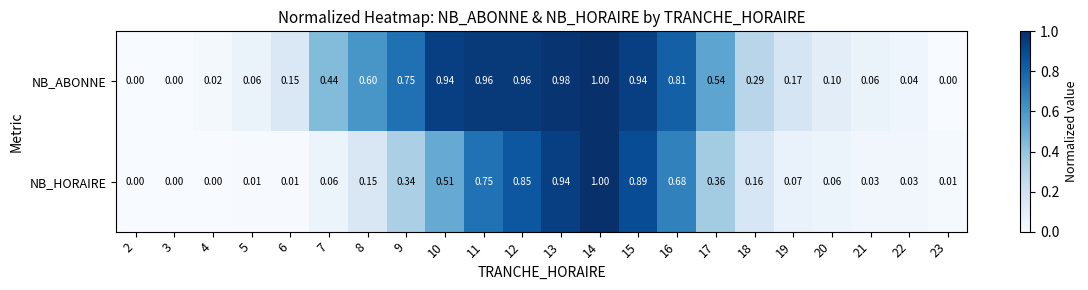

Which series has the largest total across all categories?

NB_ABONNE